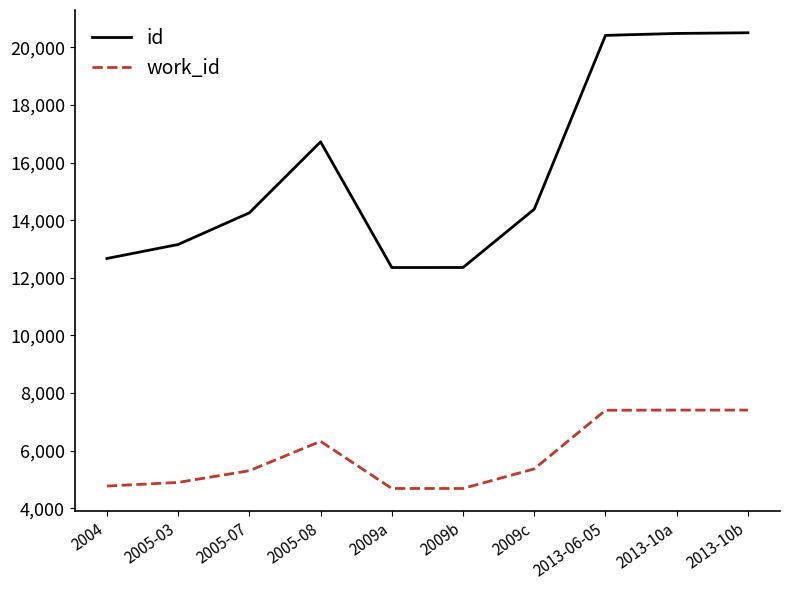

True or false: work_id and id cross at least once.

False